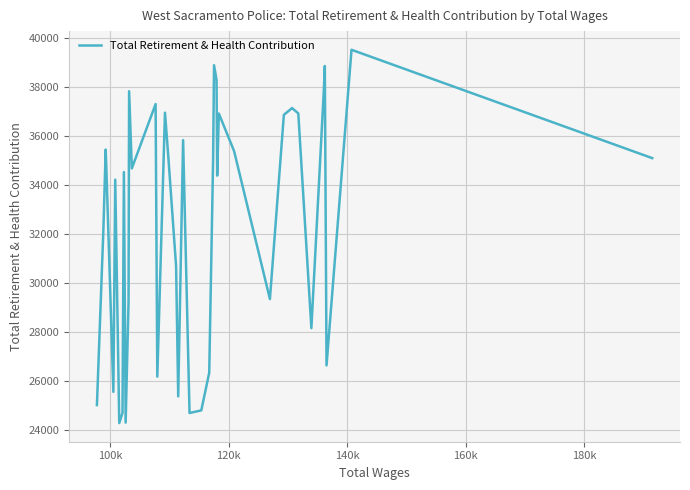

How many lines are shown in the chart?

1